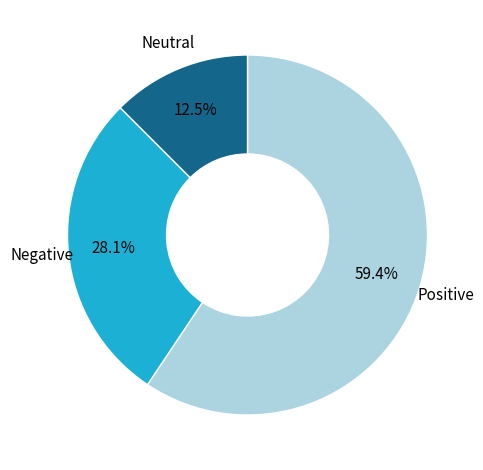

Is there a majority slice in this chart?

Yes